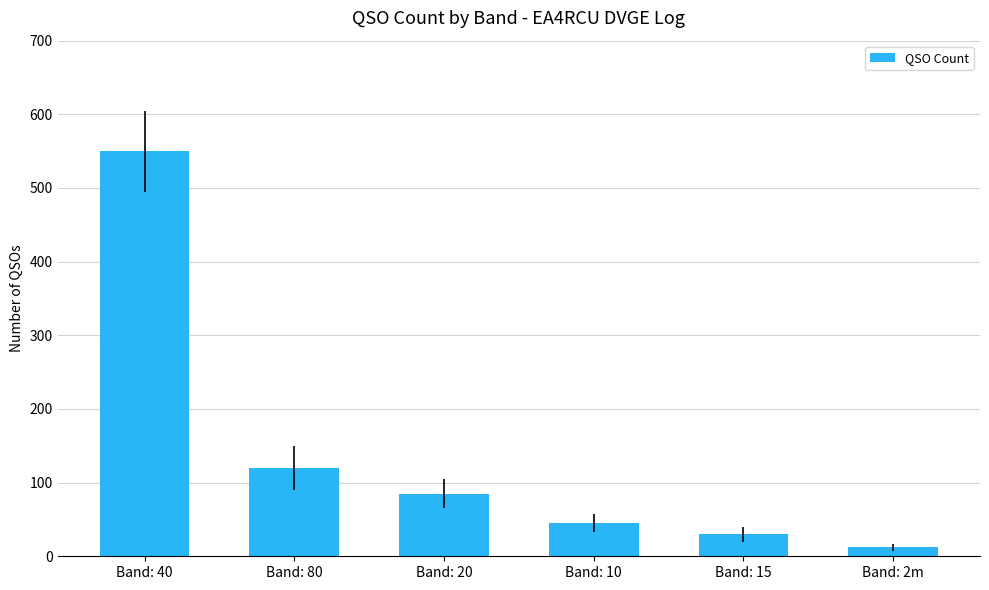

Between Band: 2m and Band: 15, which is larger?

Band: 15